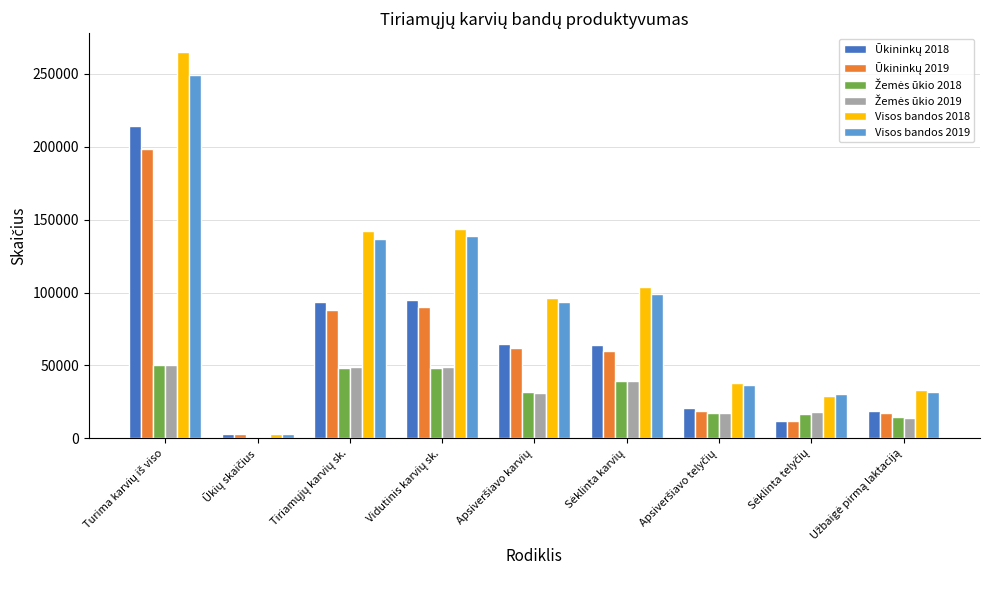

Are the bars horizontal?

No